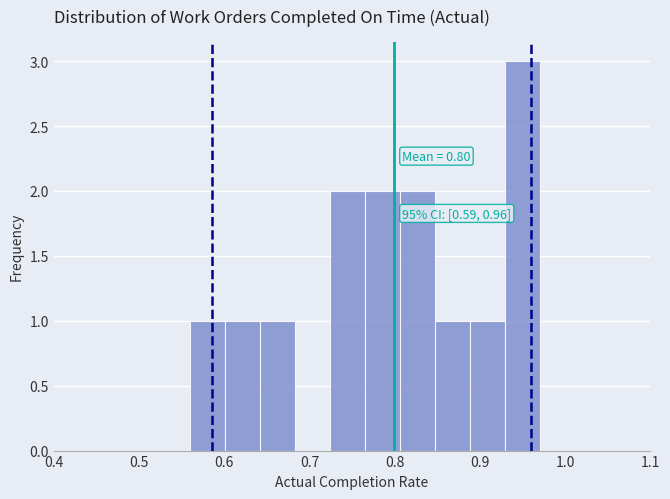

Over which range of the x-axis is the bar tallest?

0.929 to 0.970